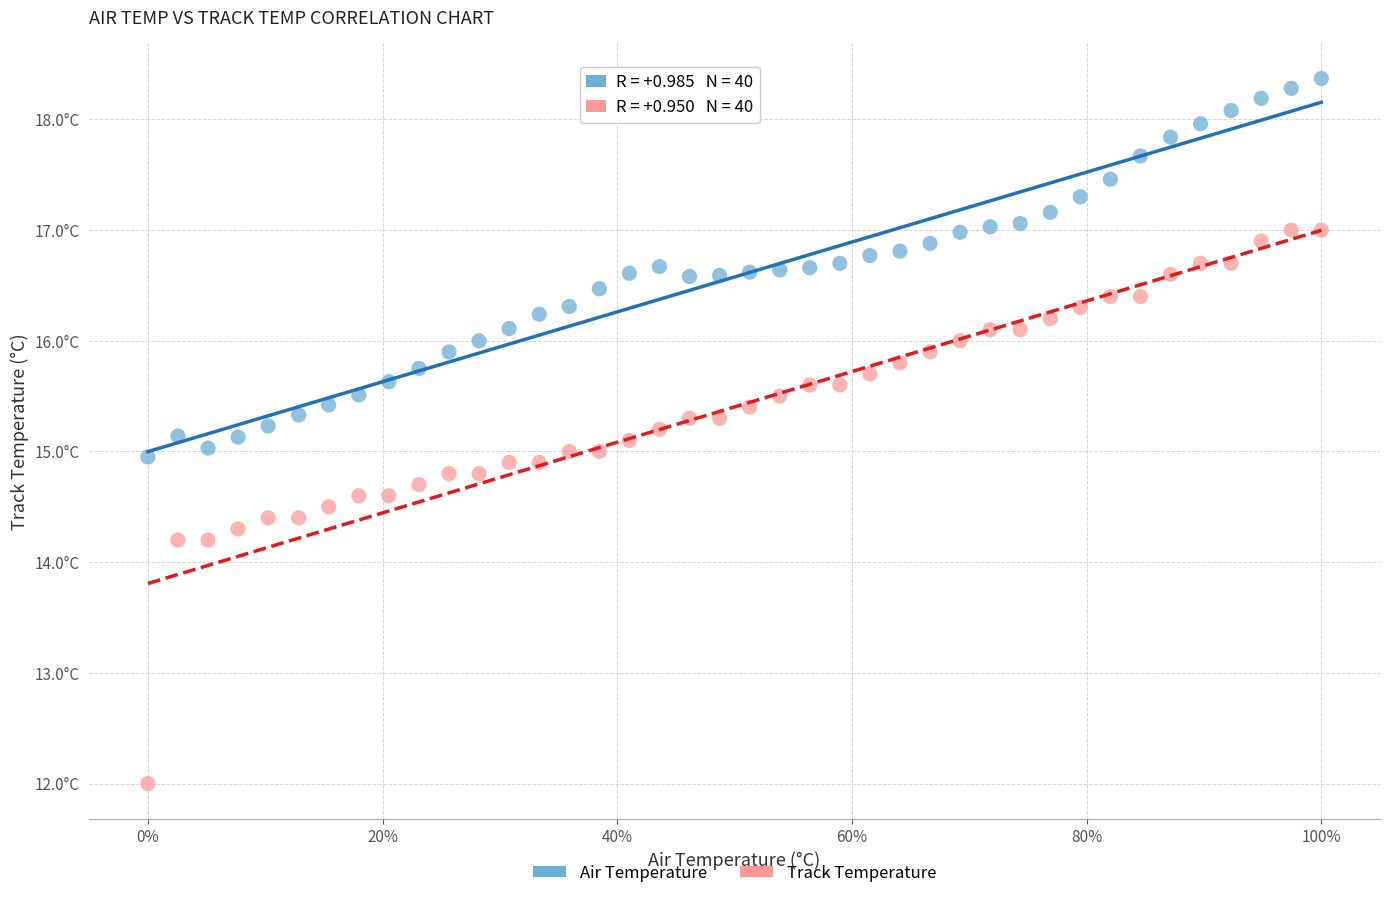

Which series has the widest spread of Y values?

Track Temperature